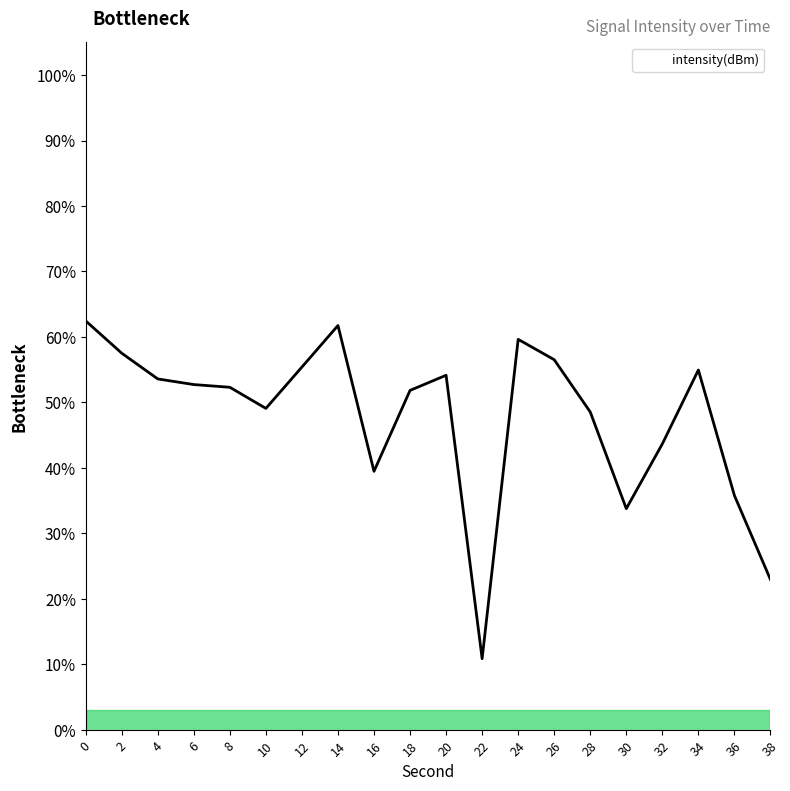

What is the change in value from 8 to 36?

-16.5